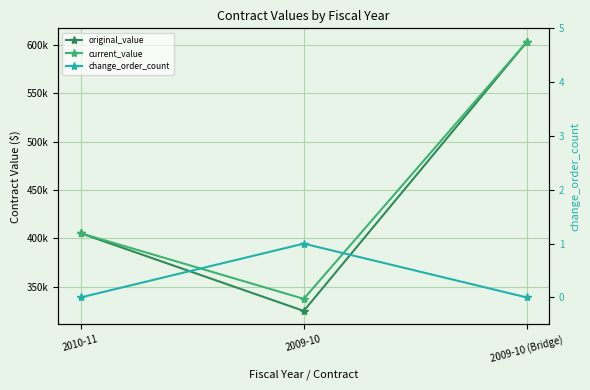

Which has a higher value, 2009-10 or 2009-10 (Bridge)?

2009-10 (Bridge)